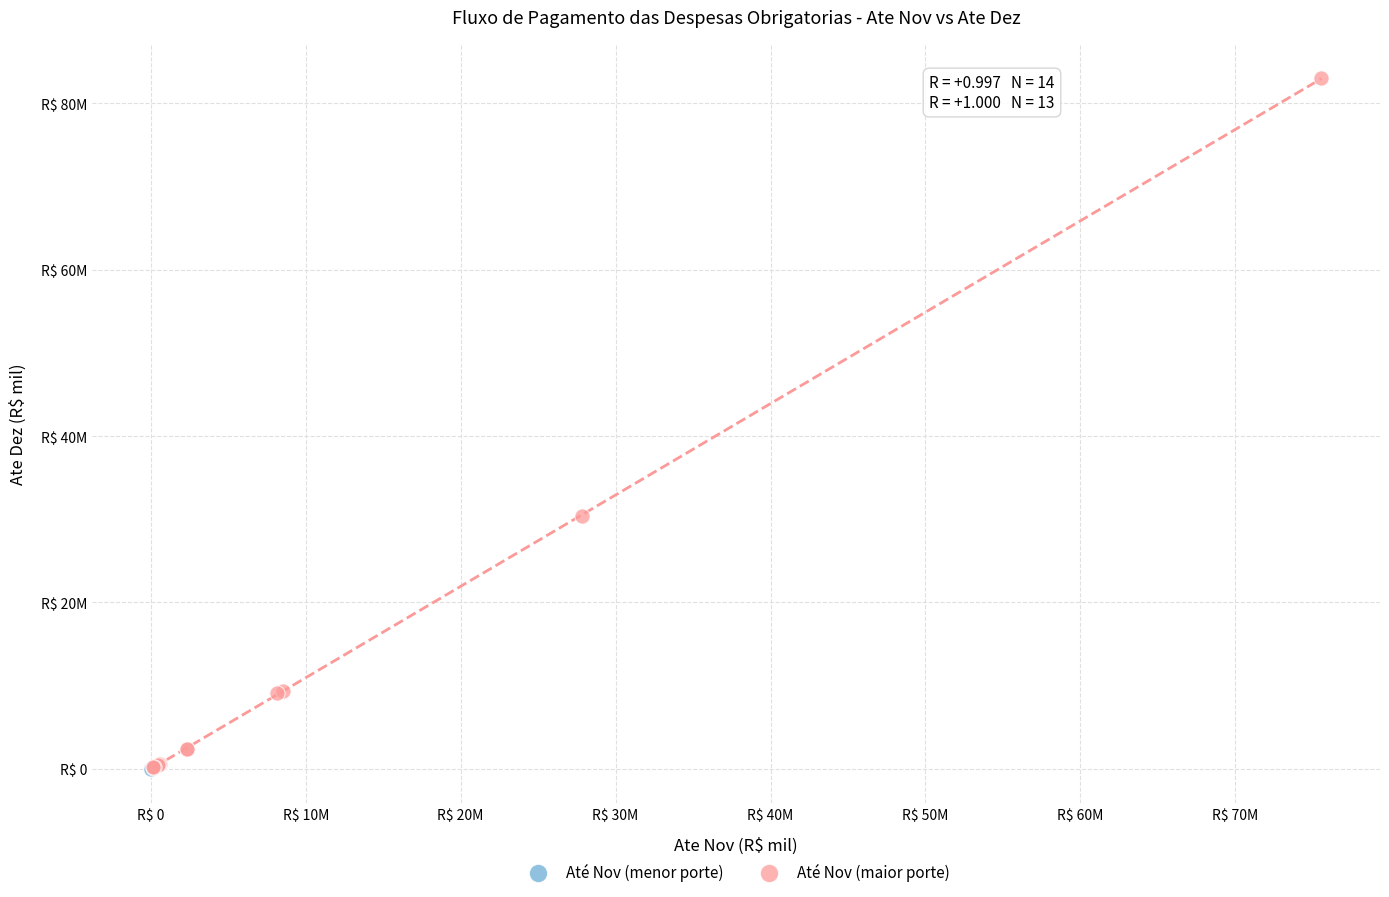

Which series reaches the maximum Y coordinate?

Até Nov (maior porte)